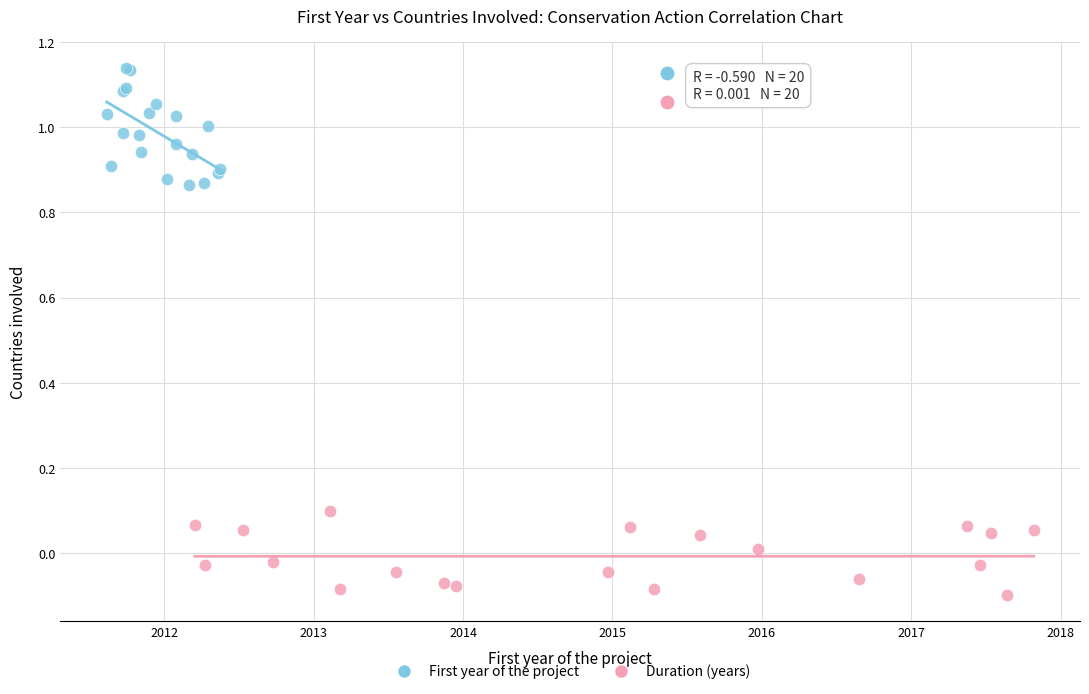

Which series has the largest Y range (max minus min)?

First year of the project